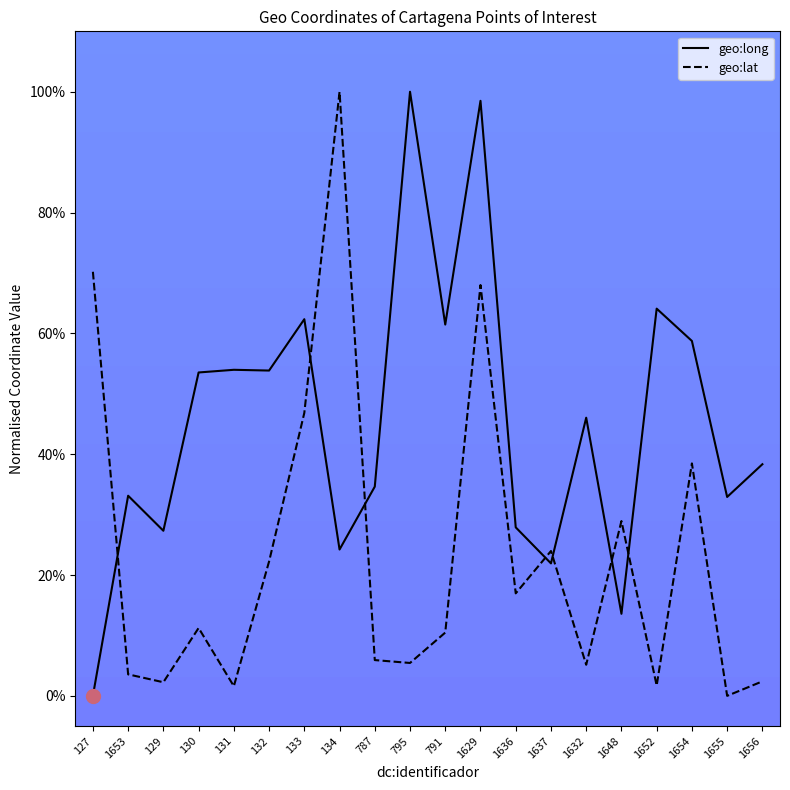

Where is the first local minimum for geo:lat?

129